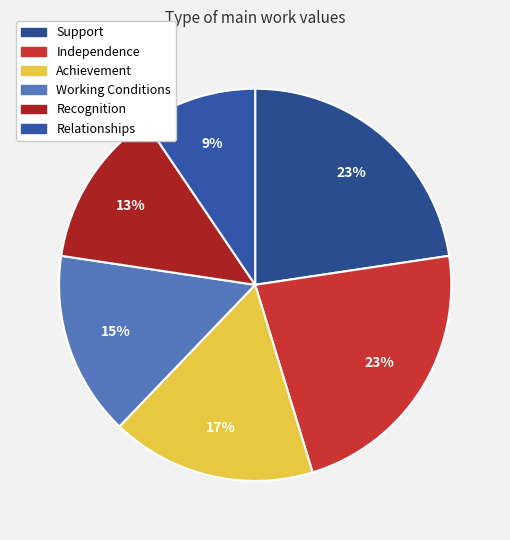

Which slice is the smallest?

Relationships